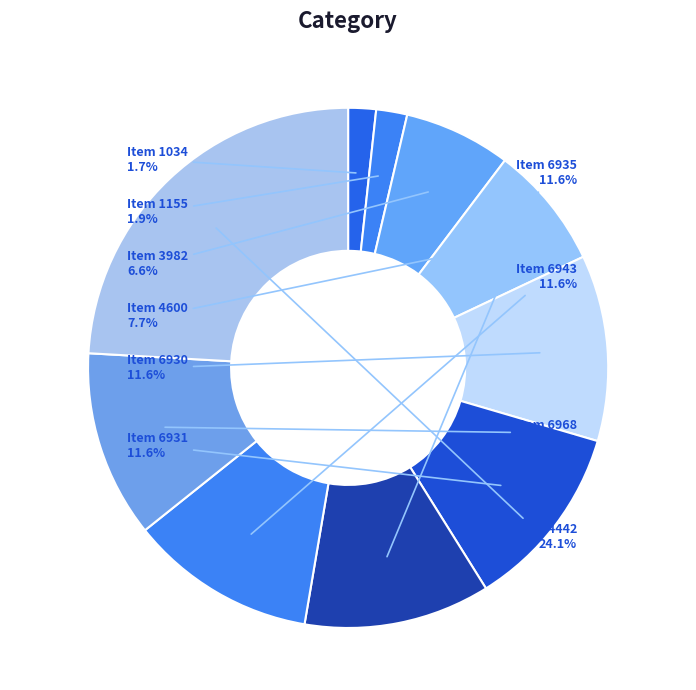

Do Item 6935 and Item 1155 together represent more than half of the pie?

No